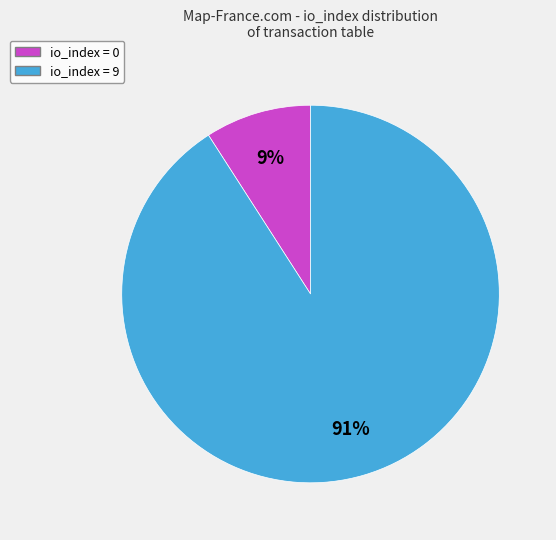

Does any single category account for the majority?

Yes